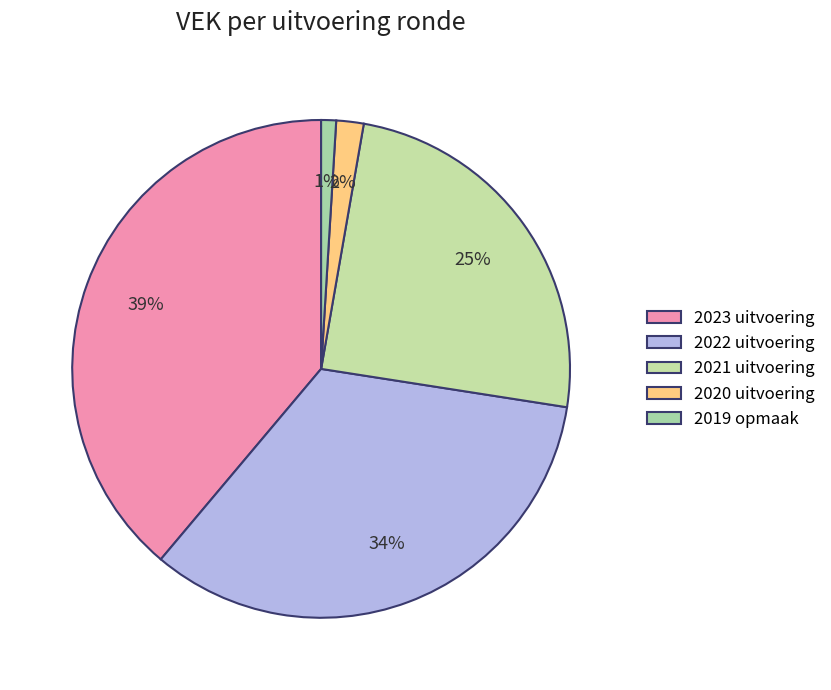

What is the largest slice in the pie chart?

2023 uitvoering